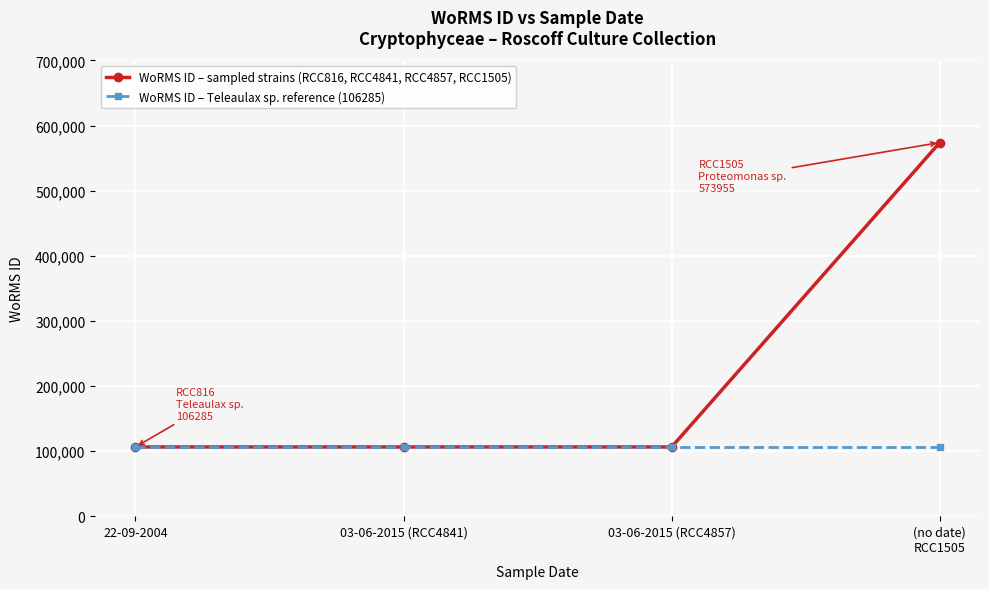

What is the approximate value of WoRMS ID – sampled strains (RCC816, RCC4841, RCC4857, RCC1505) at (no date)
RCC1505, to the nearest 50?

573950